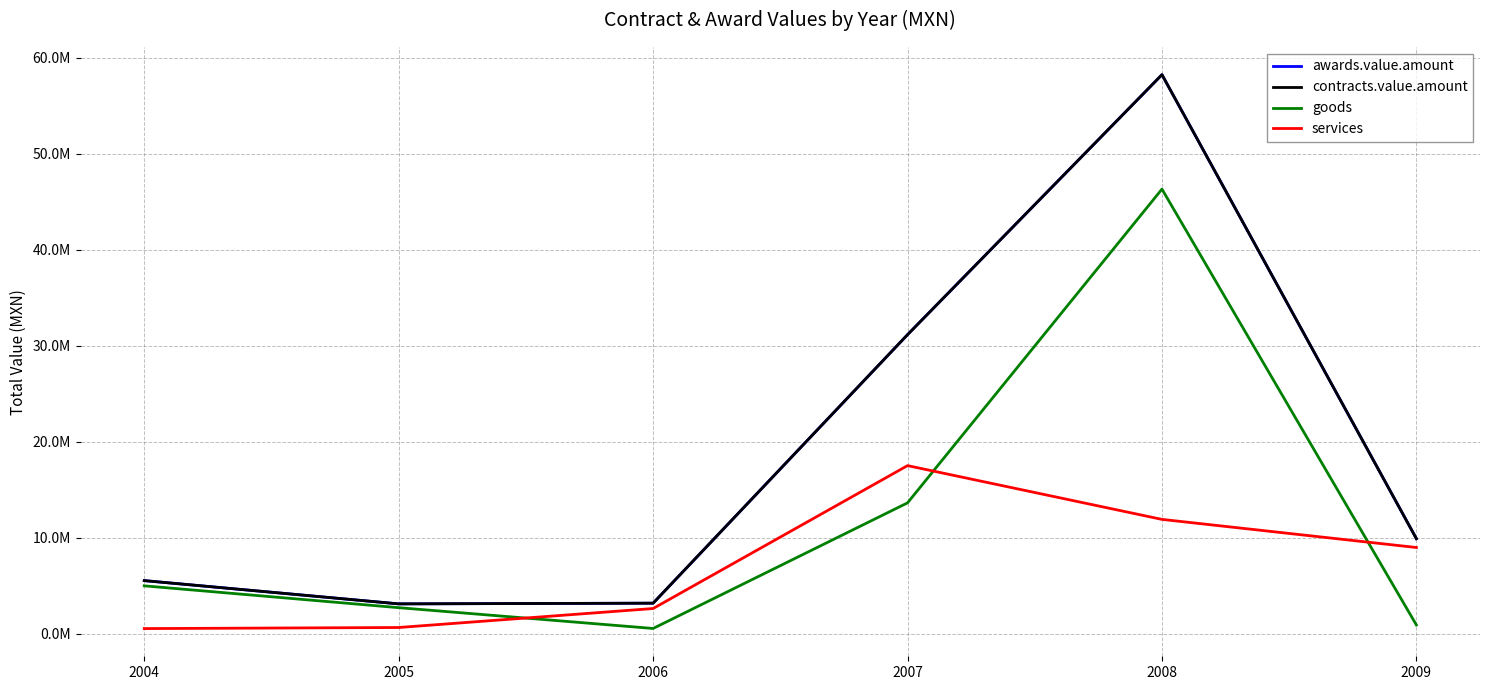

Is this an area chart (filled region under the line)?

No